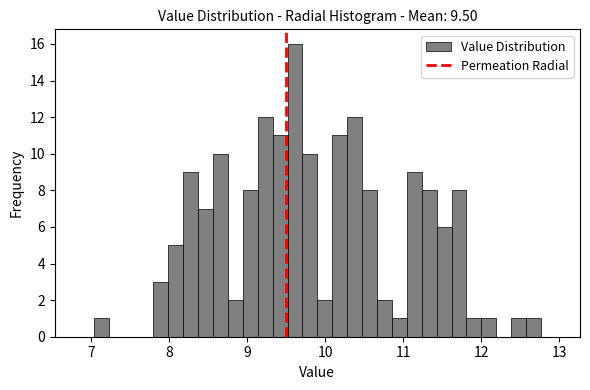

Around what value on the x-axis is the tallest bar? Give the approximate position of its centre, as read against the axis.

9.6